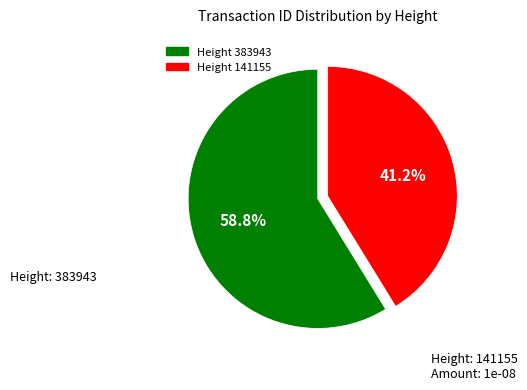

How many segments does this pie chart have?

2